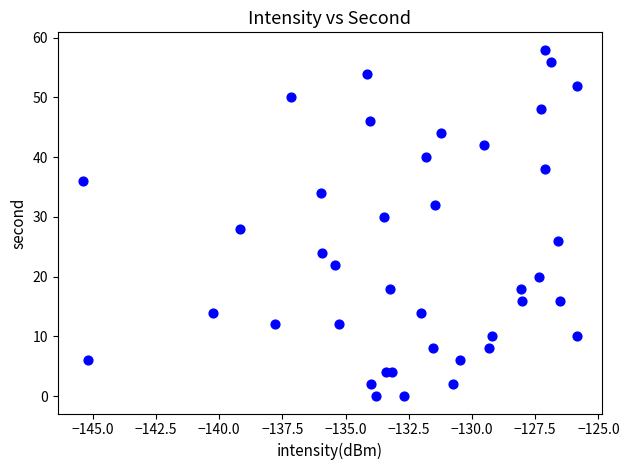

What is the range of Y values (max minus min)?

58